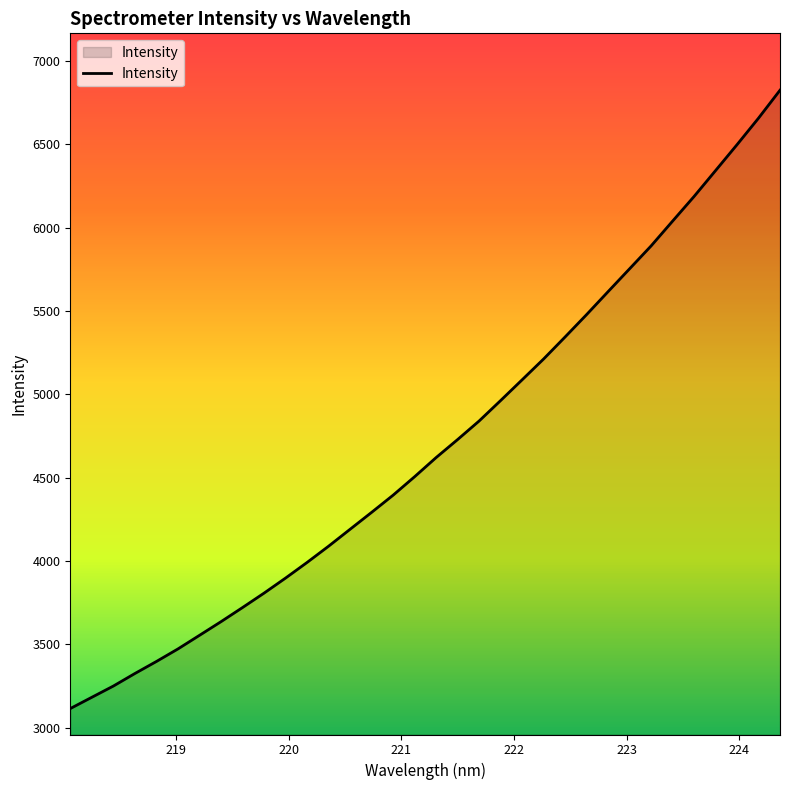

What is the greatest value displayed?

6824.7